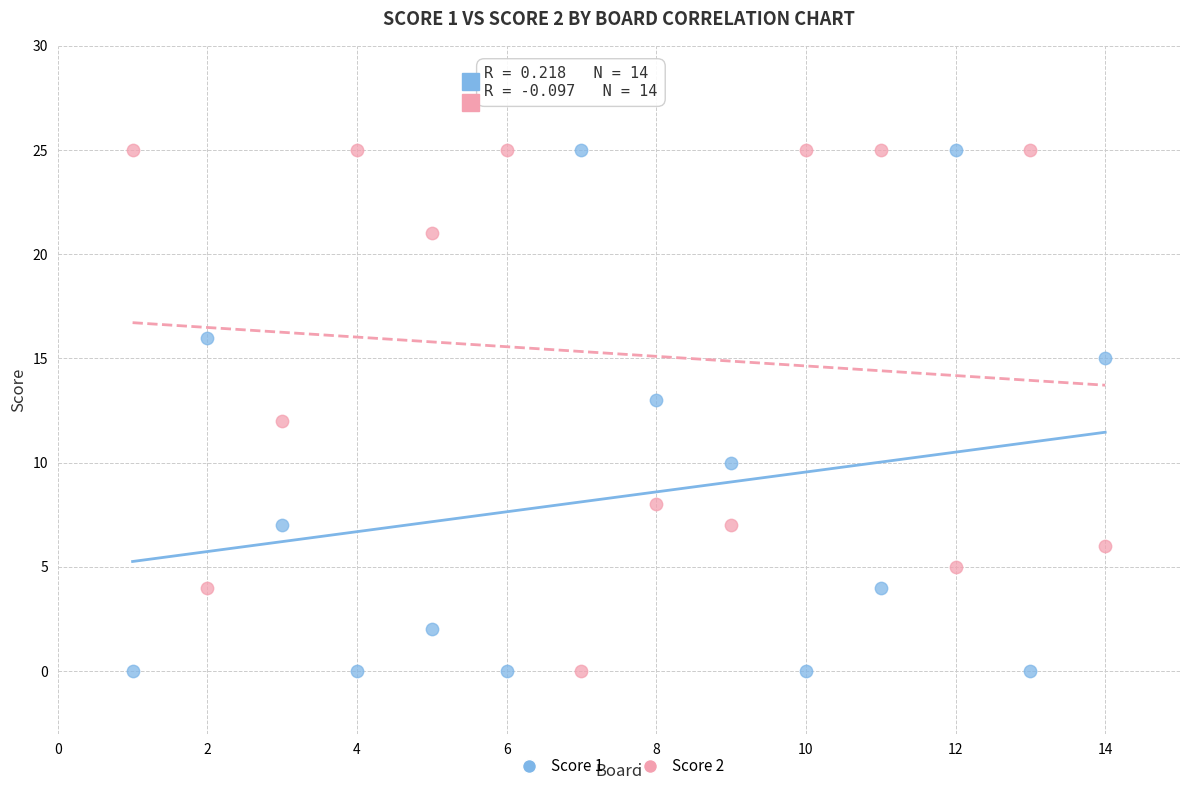

What is the X range (max minus min) for the scatter plot?

13